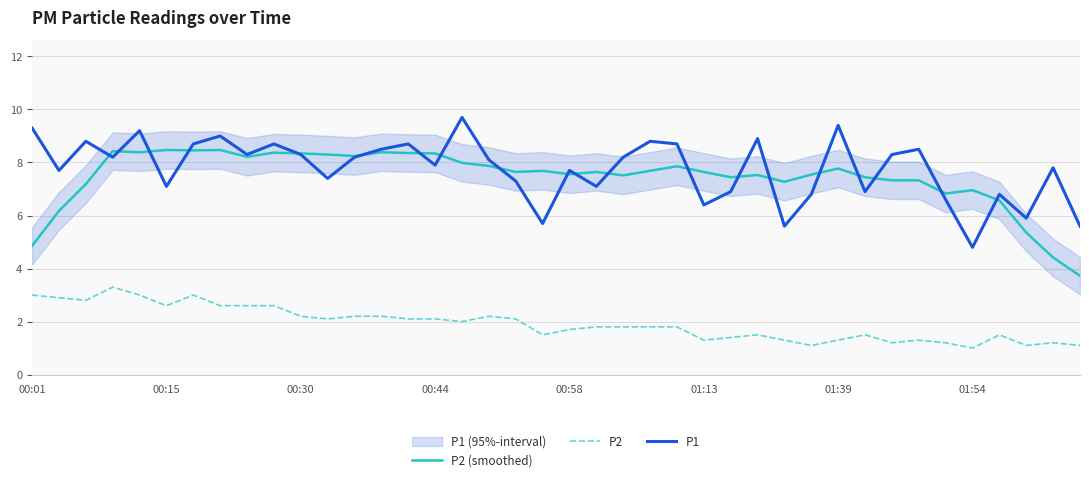

What is the sum of all P2 values?

77.0